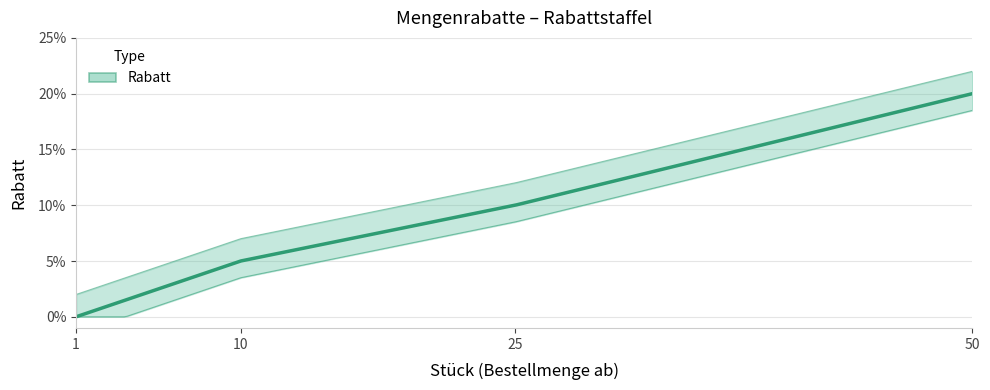

At which category does the chart reach its minimum across all series?

1